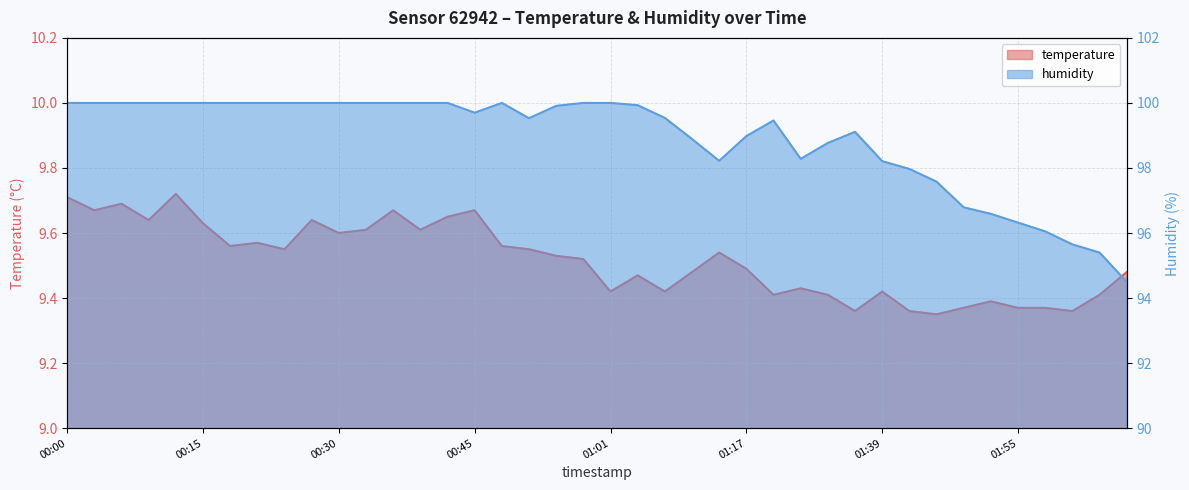

True or false: temperature and humidity cross at least once.

False